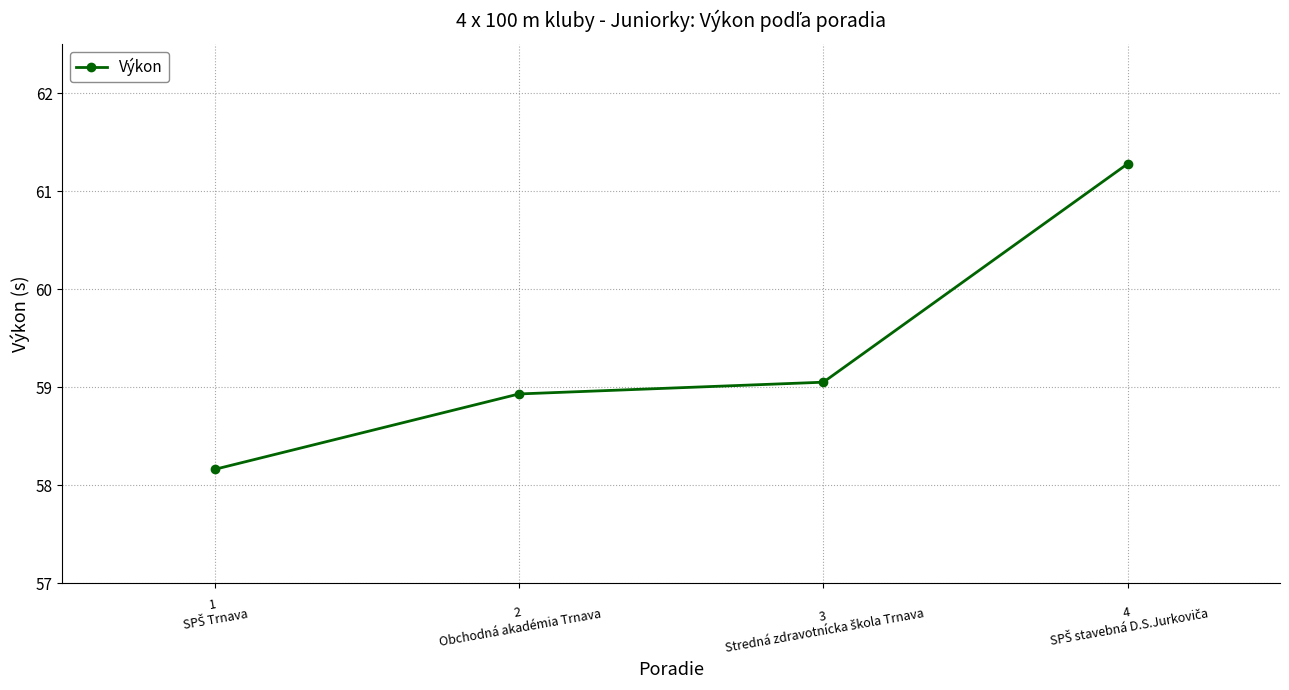

What is the sum of all values?

237.4